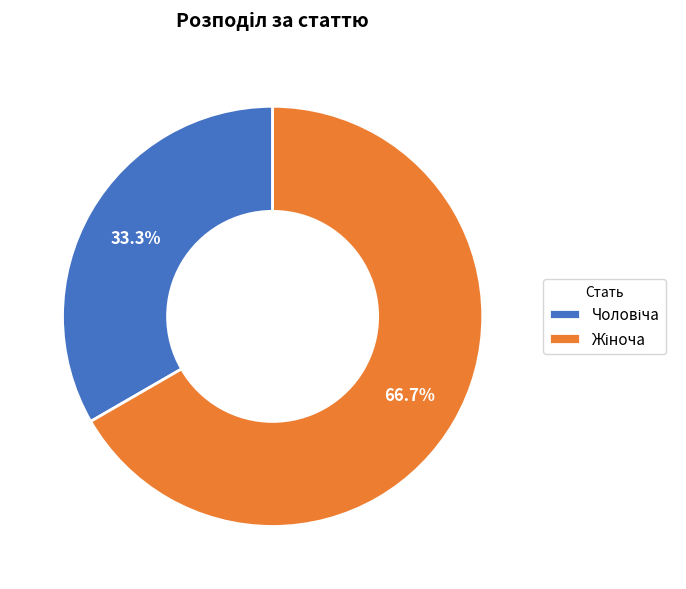

How many segments does this pie chart have?

2